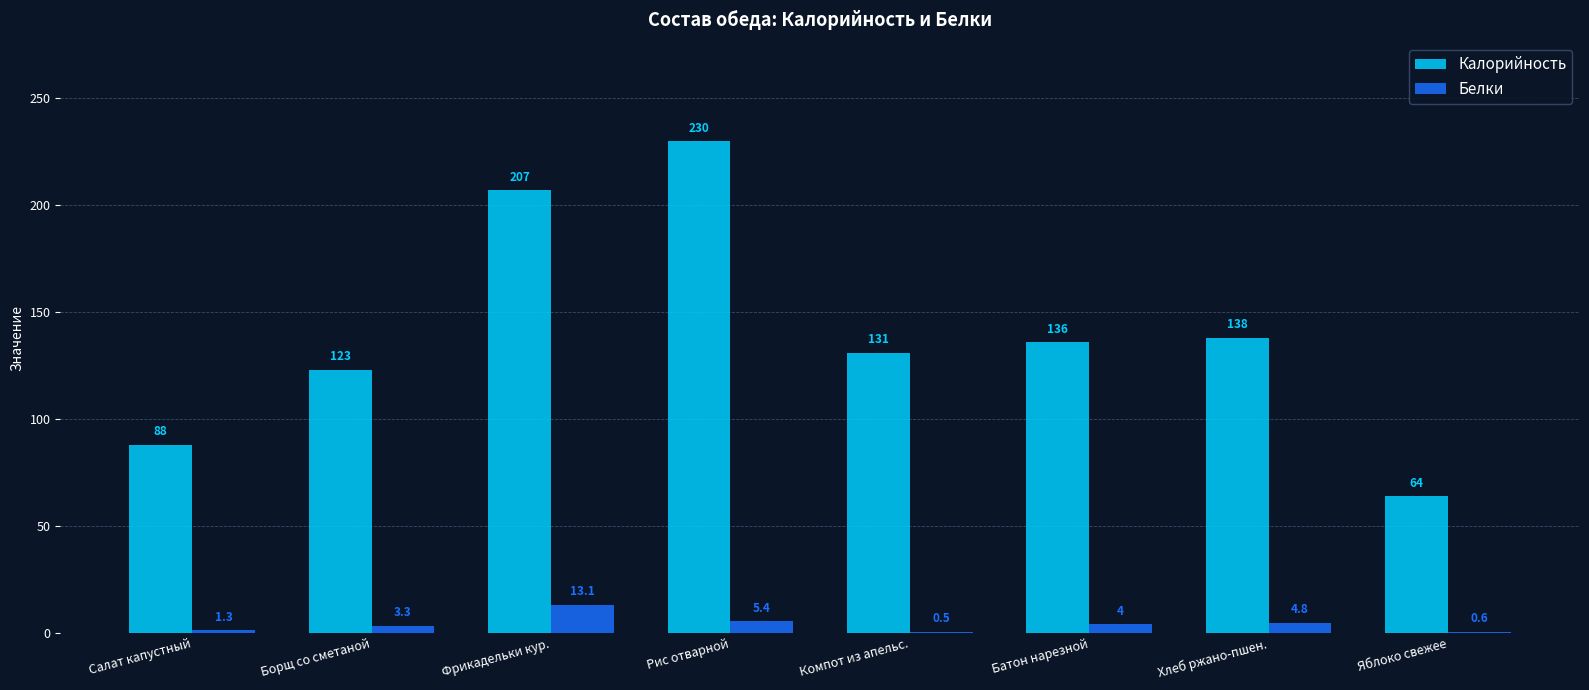

Is it true that Калорийность equals 325.5 at Фрикадельки кур.?

False